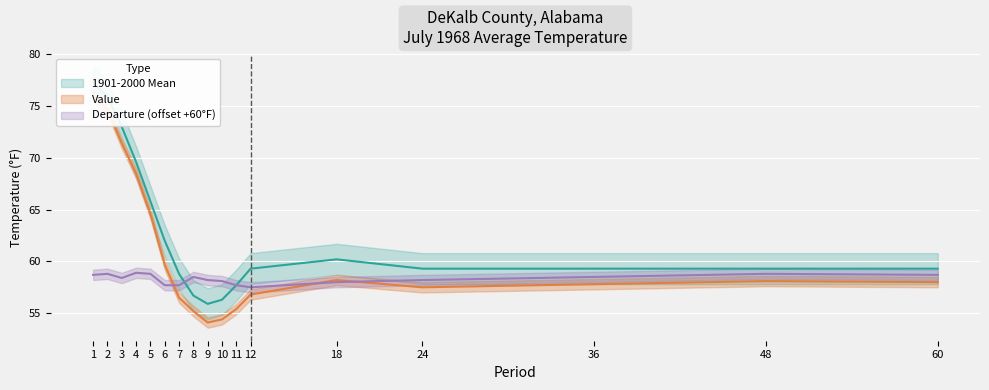

Where is the first local maximum for 1901-2000 Mean?

18